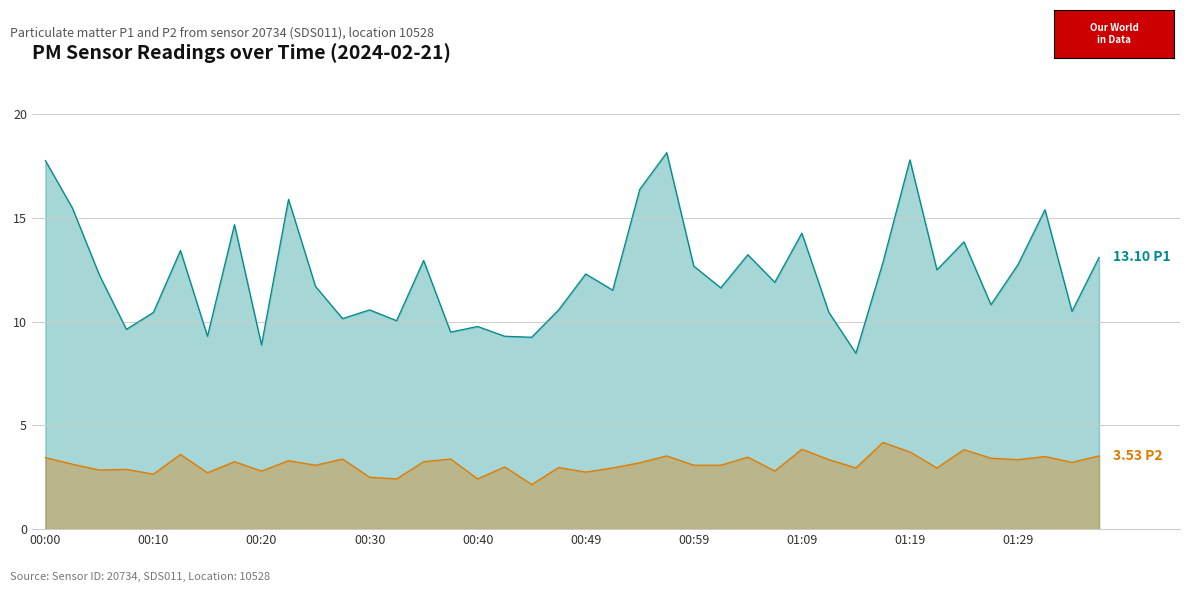

How many interior local peaks does the P1 series have?

13